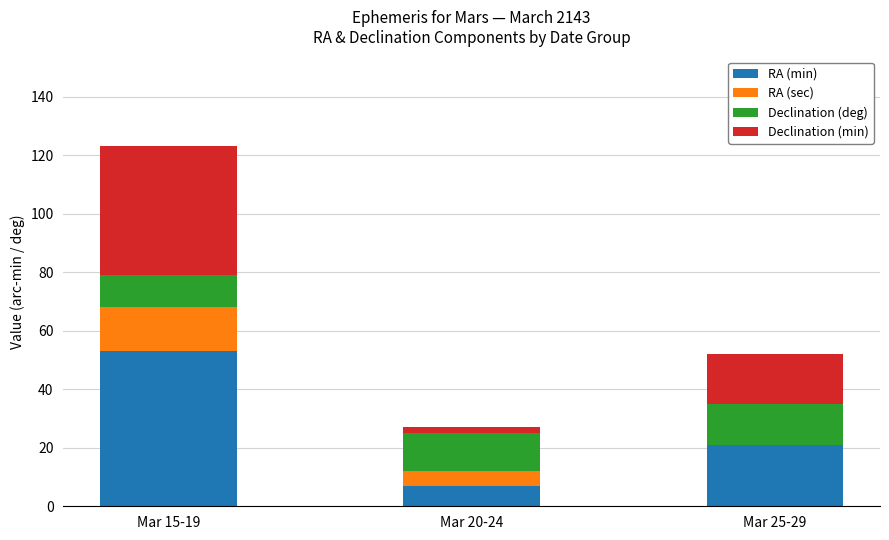

At which category is the sum across all series the highest?

Mar 15-19